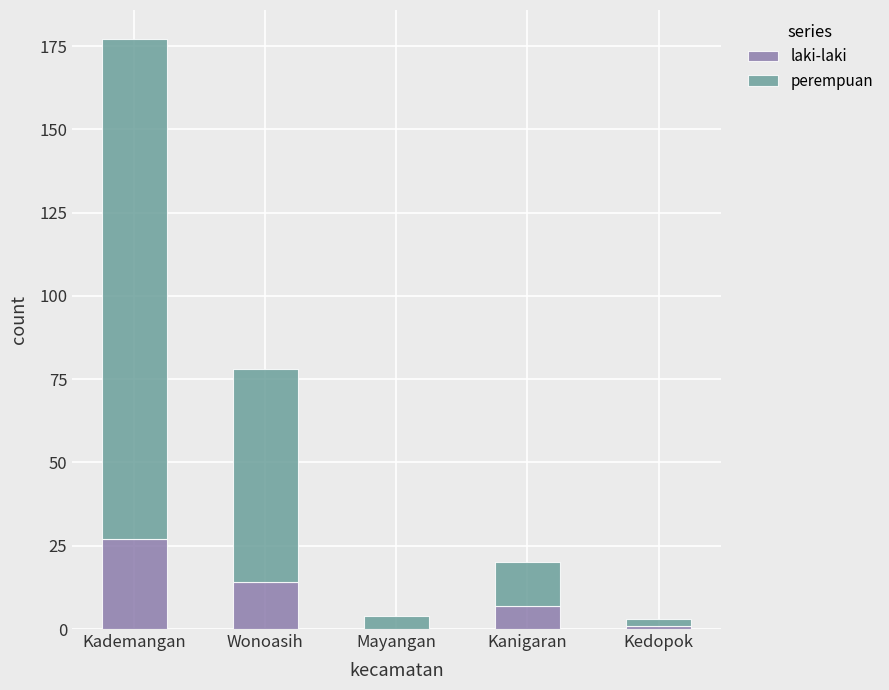

True or false: laki-laki has a value of 7 at Kanigaran.

True